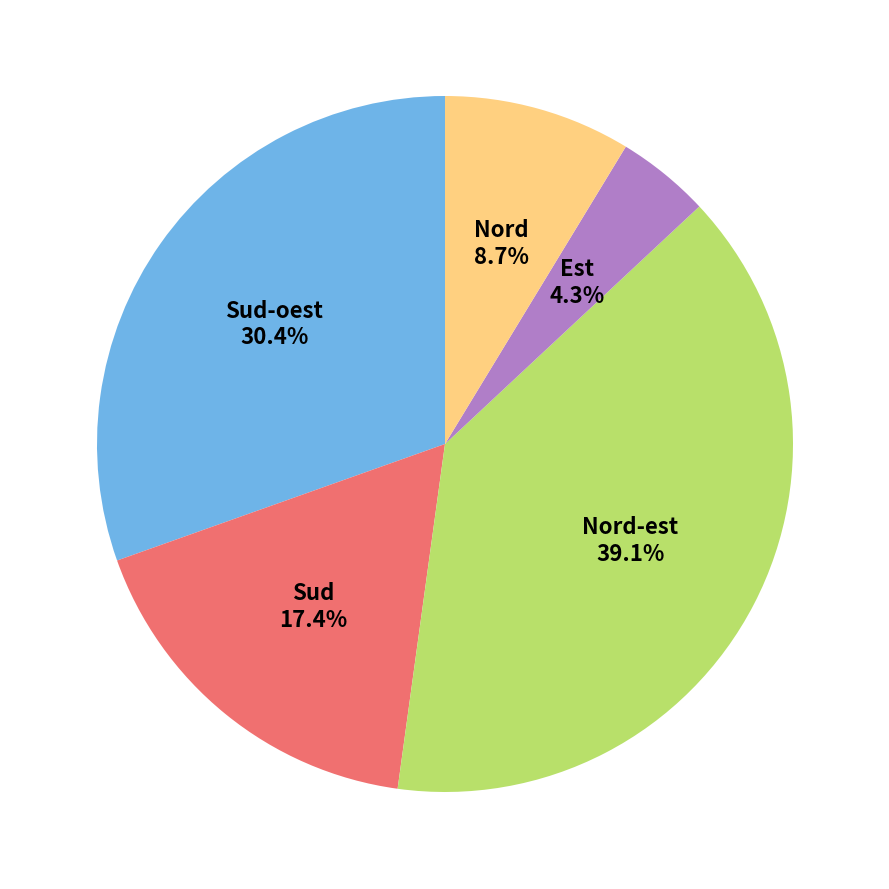

To the nearest percent, what percentage of the pie is Sud?

17%